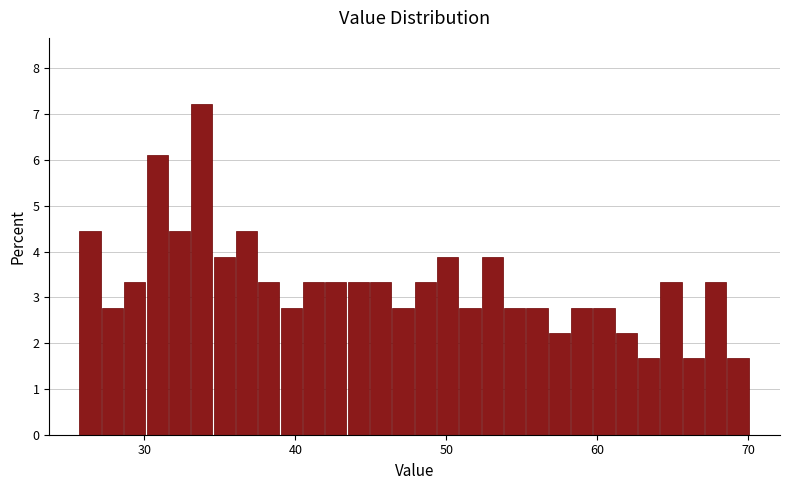

Around what value on the x-axis is the tallest bar? Give the approximate position of its centre, as read against the axis.

34